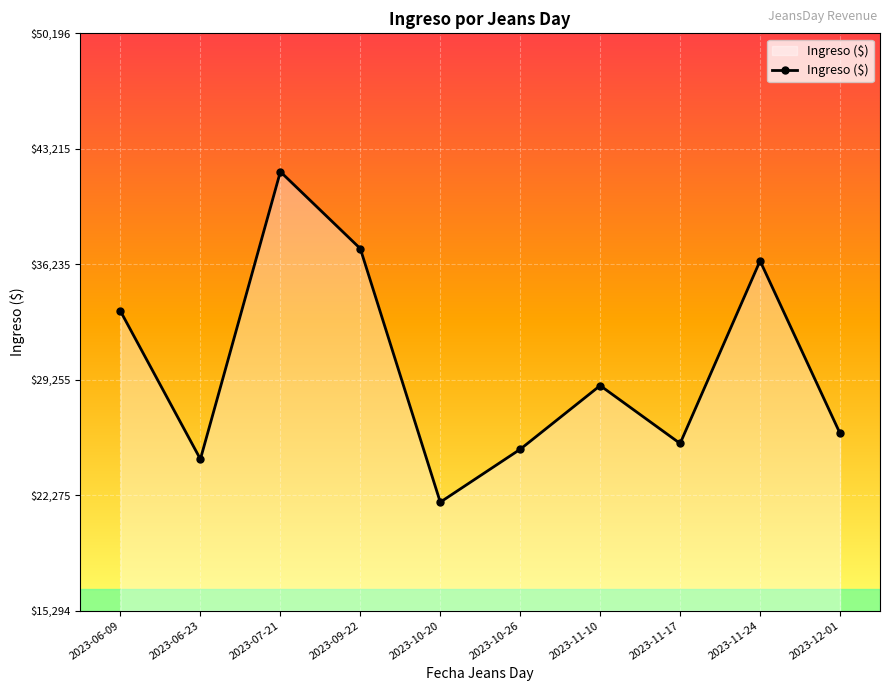

Reading right to left, extract all data points from this chart.

26010	36440	25400	28900	25050	21850	37180	41830	24450	33400